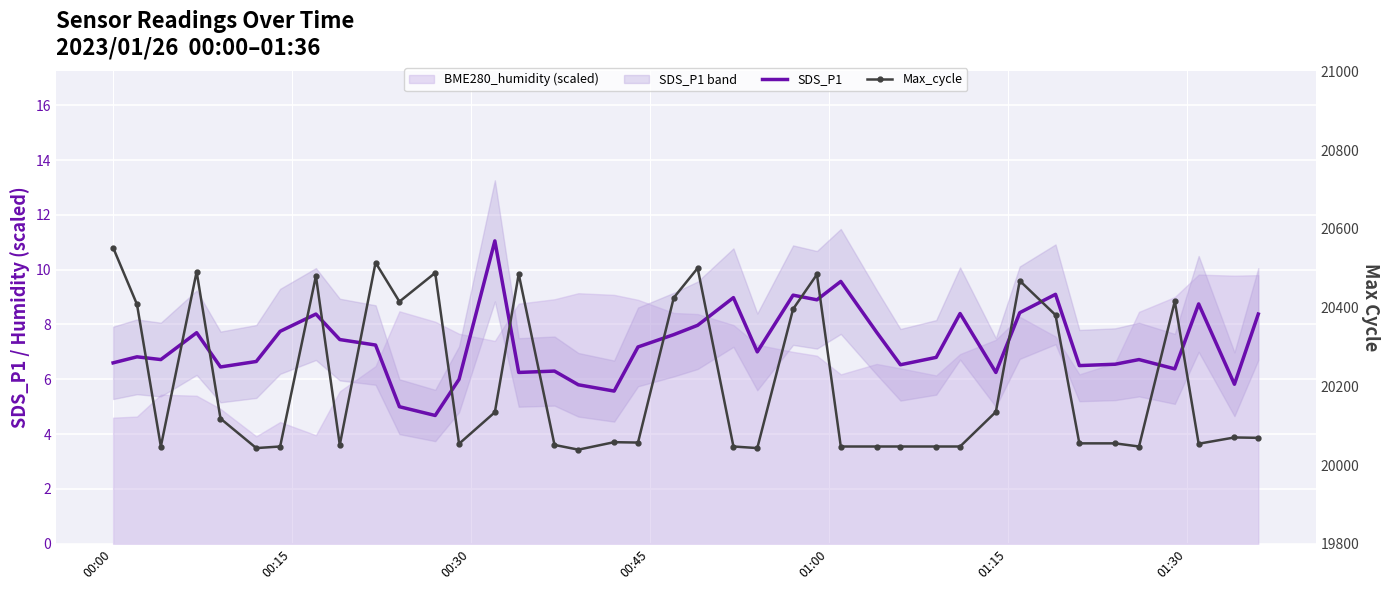

What is the minimum value for SDS_P1?

4.7